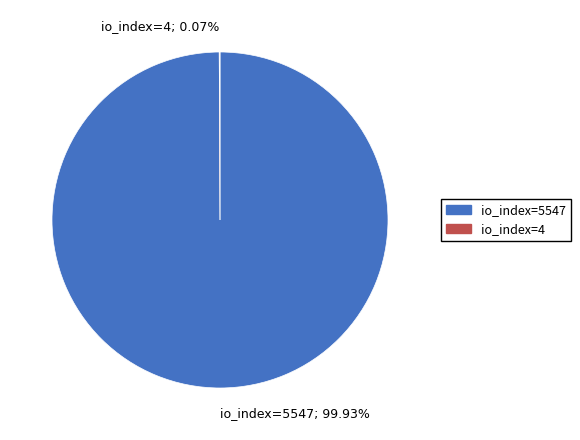

To the nearest percent, what is the average slice percentage?

50%